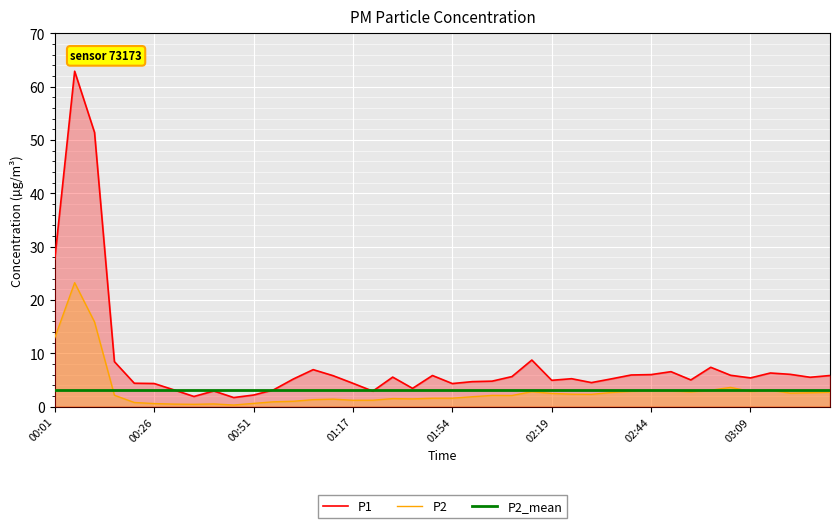

Which category has the highest value in the P2_mean series?

00:01